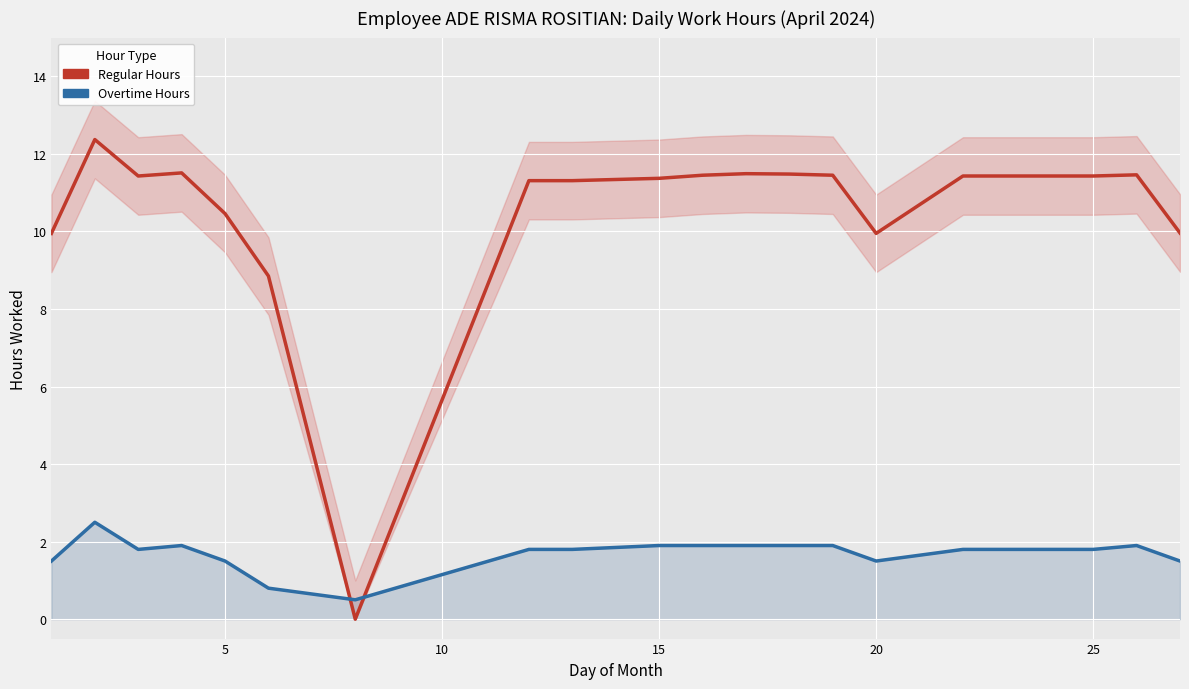

Reading right to left, transcribe all the data shown in this chart.

Regular Hours: 10.0	11.5	11.4	11.4	11.4	9.9	11.4	11.5	11.5	11.4	11.4	11.3	11.3	0.0	8.8	10.5	11.5	11.4	12.4	9.9
Overtime Hours: 1.5	1.9	1.8	1.8	1.8	1.5	1.9	1.9	1.9	1.9	1.9	1.8	1.8	0.5	0.8	1.5	1.9	1.8	2.5	1.5